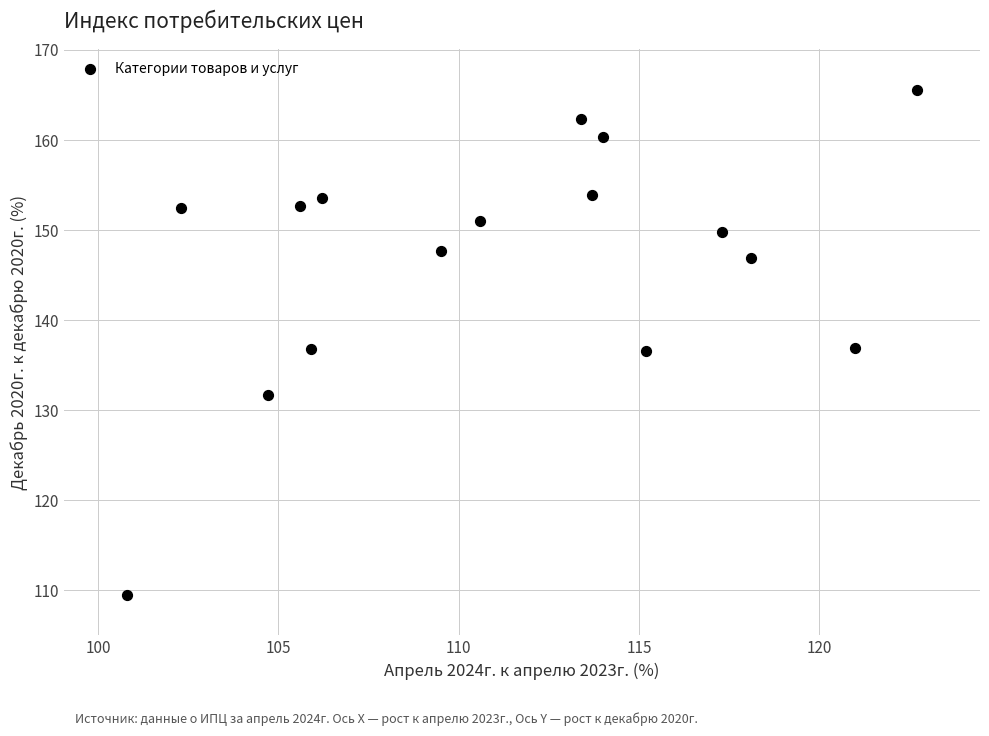

What is the range of X values (max minus min)?

21.9